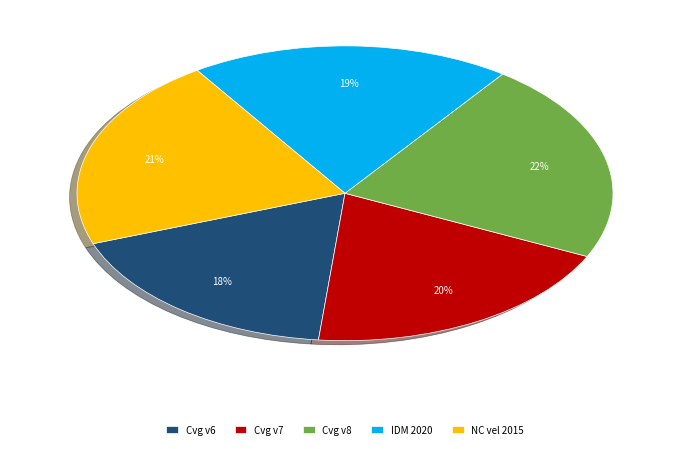

True or false: NC vel 2015 accounts for 21% of the total.

True